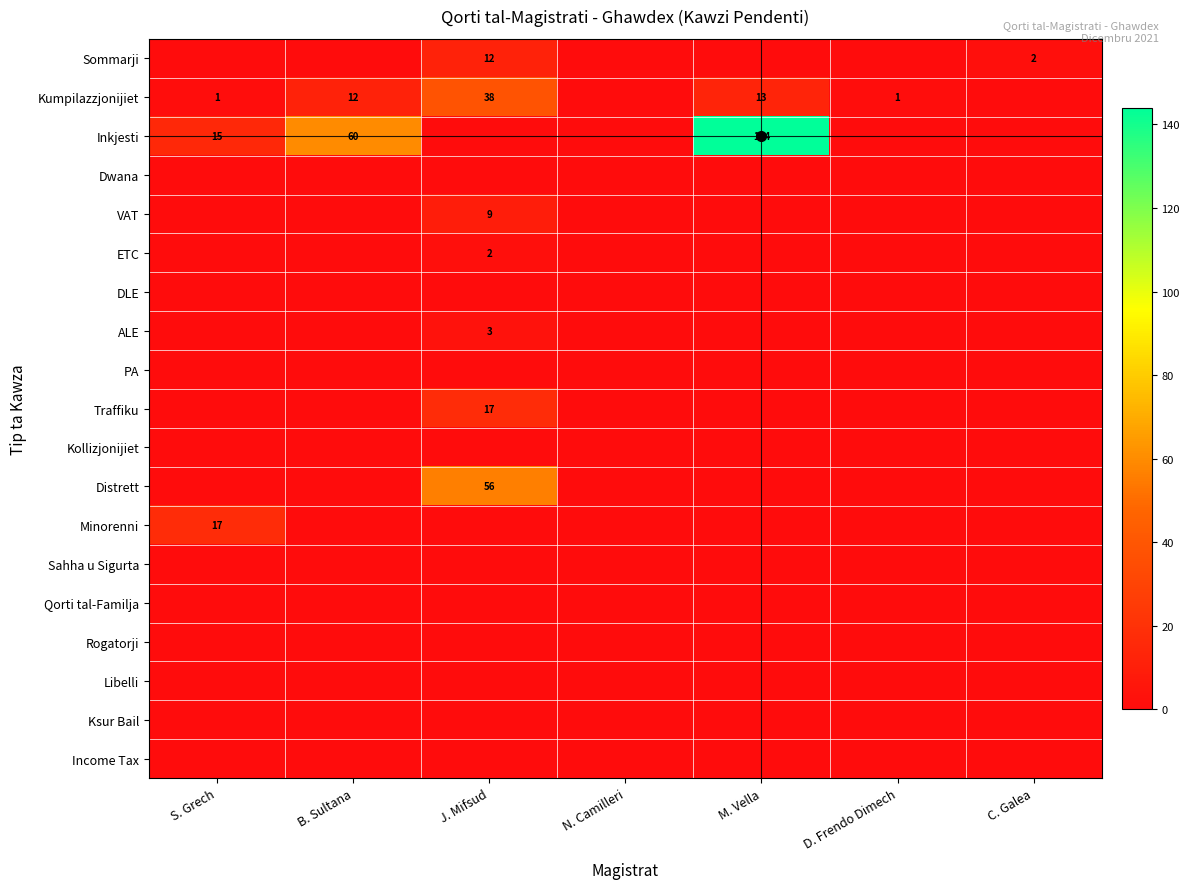

The VAT series shows 9 at J. Mifsud. True or false?

True